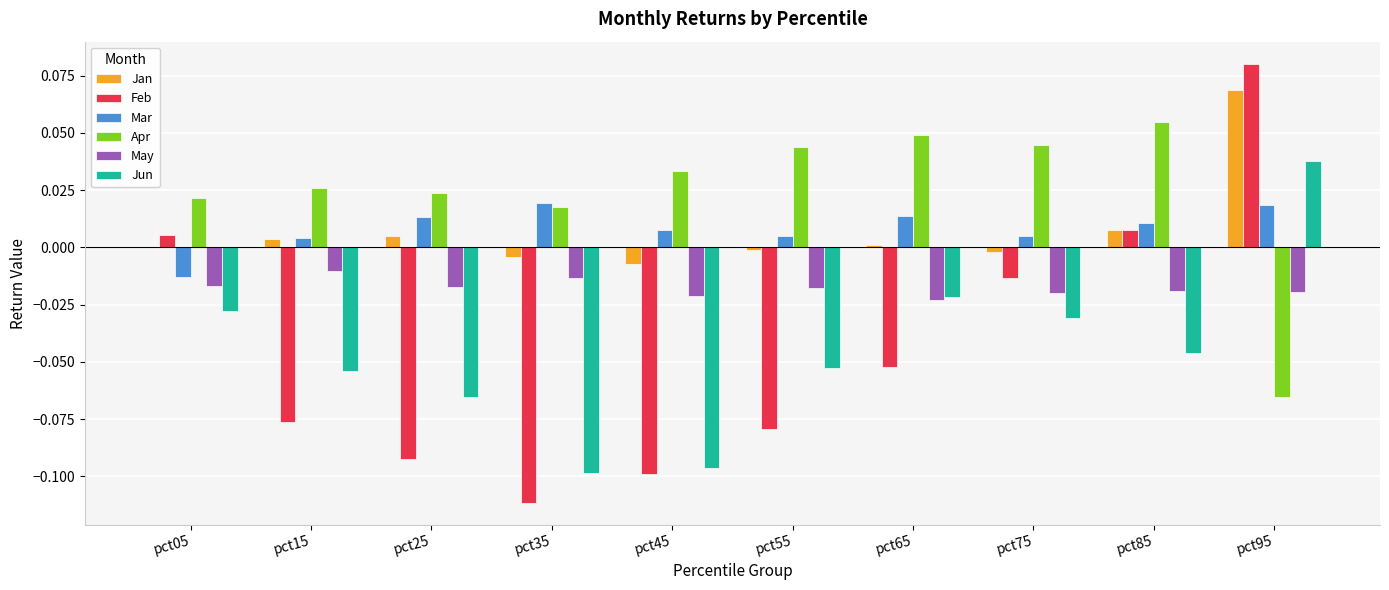

Is the value of Feb at pct25 greater than the value of Jan at pct15?

No